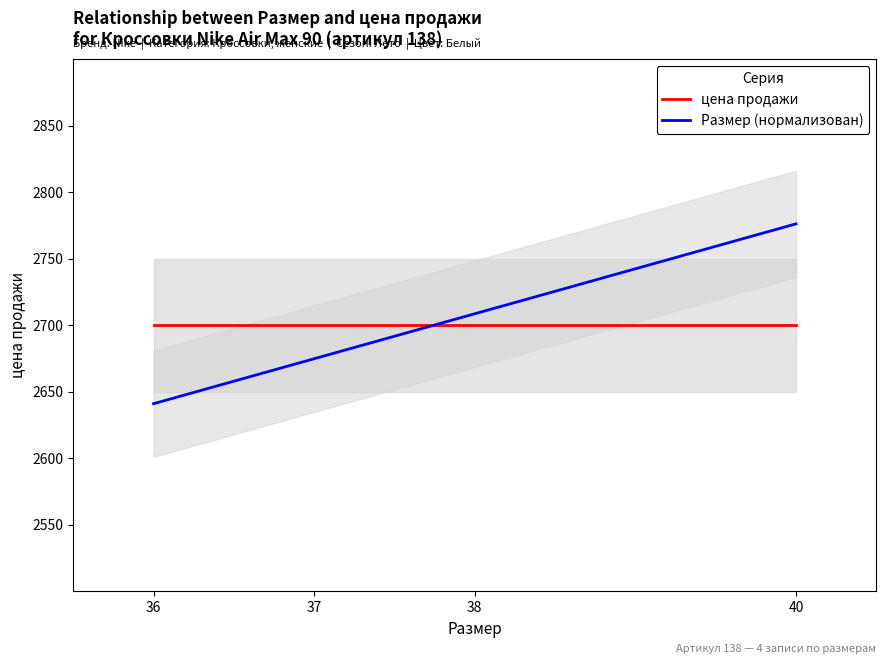

Reading left to right, transcribe all the data shown in this chart.

цена продажи: 36=2700.0	37=2700.0	38=2700.0	40=2700.0
Размер (нормализован): 36=2640.8	37=2674.6	38=2708.5	40=2776.1